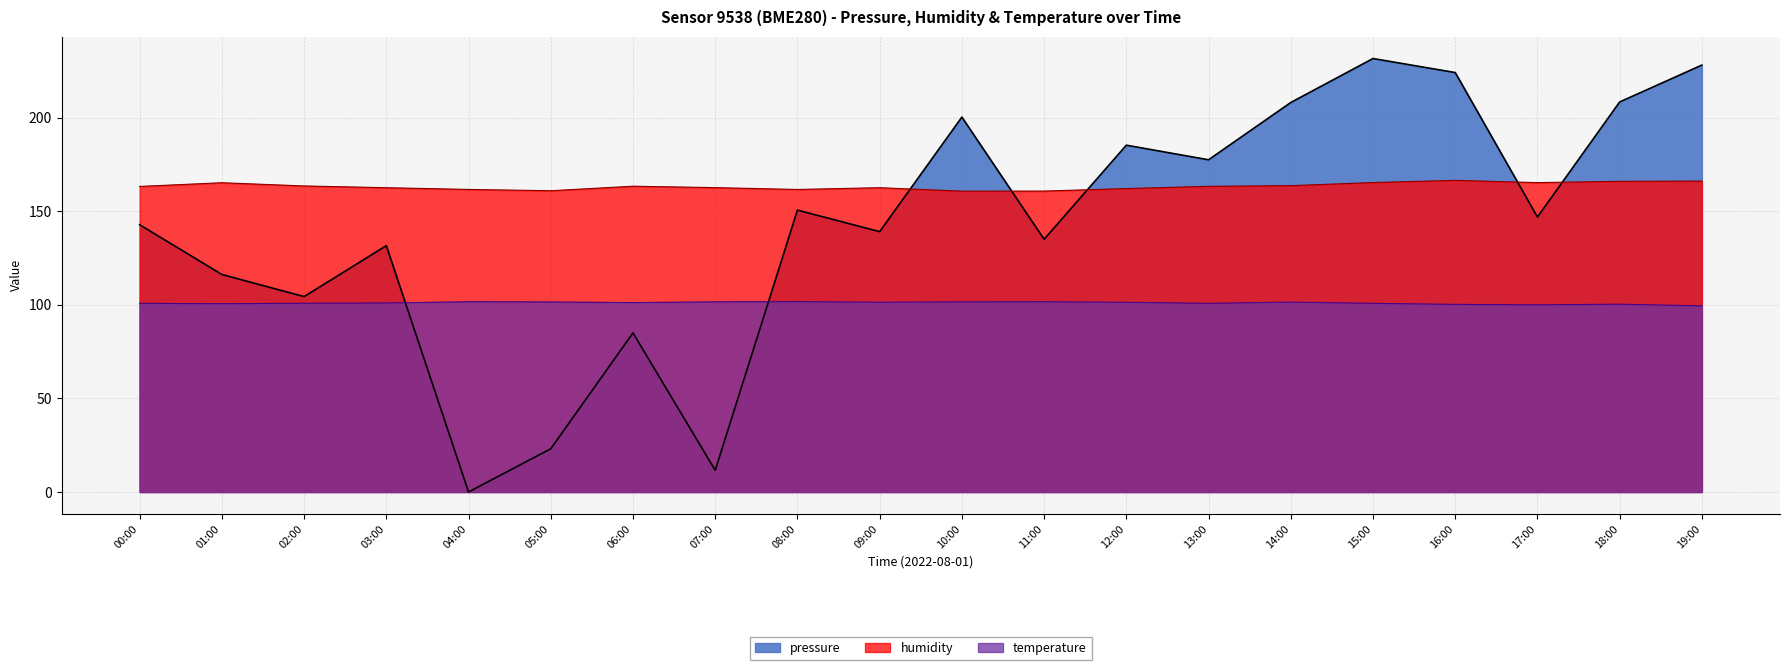

What is the total value across all series at 17:00?

412.2